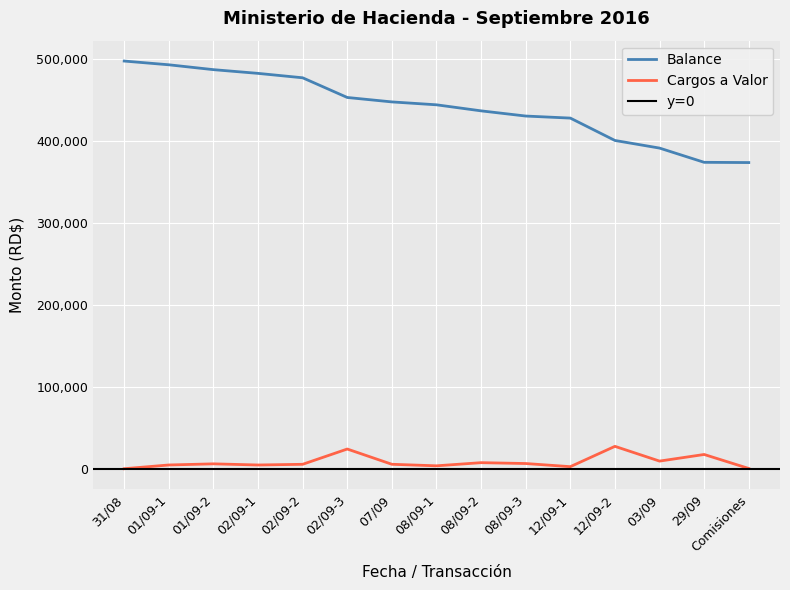

Reading left to right, transcribe all the data shown in this chart.

Balance: 497582.7	493020.5	487081.0	482538.3	477151.6	453121.6	447710.4	444170.4	436790.4	430457.3	427957.3	400646.7	391346.7	373973.0	373683.3
Cargos a Valor: 0.0	4562.2	5939.5	4542.6	5386.7	24030.0	5411.2	3540.0	7380.0	6333.1	2500.0	27310.6	9300.0	17373.8	289.6